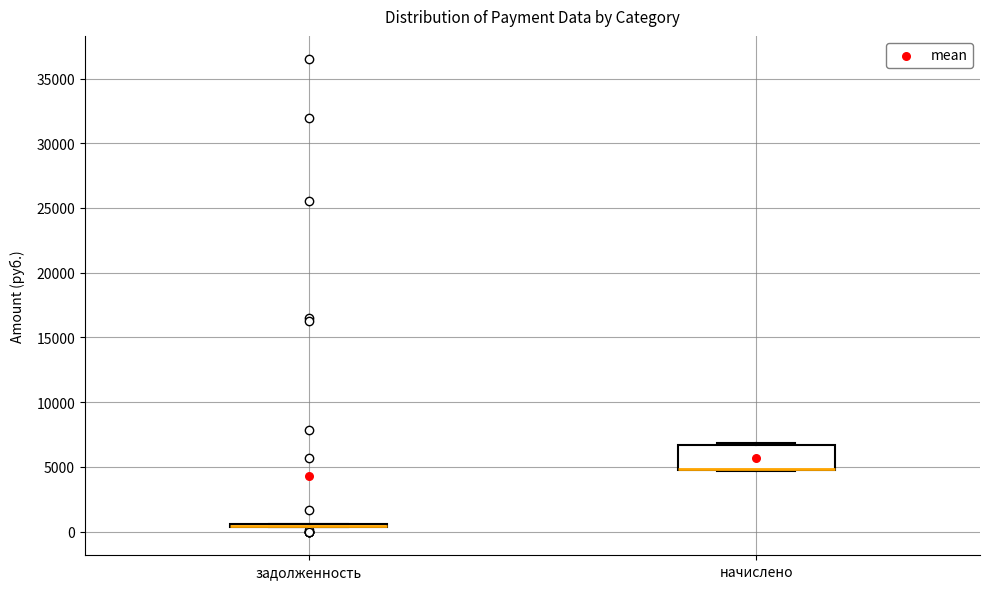

Reading left to right, transcribe this box plot: for each box, give where its median line is, the range the box spans, and where its two whiskers end, as read against the y-axis. The values are not printed on the chart, so give them approximately, as read against the axis.

задолженность: box collapsed to a line at 500, whiskers 500 to 500
начислено: median 5000 (drawn on the box's lower edge), box 4500 to 6500, whiskers 4500 to 7000